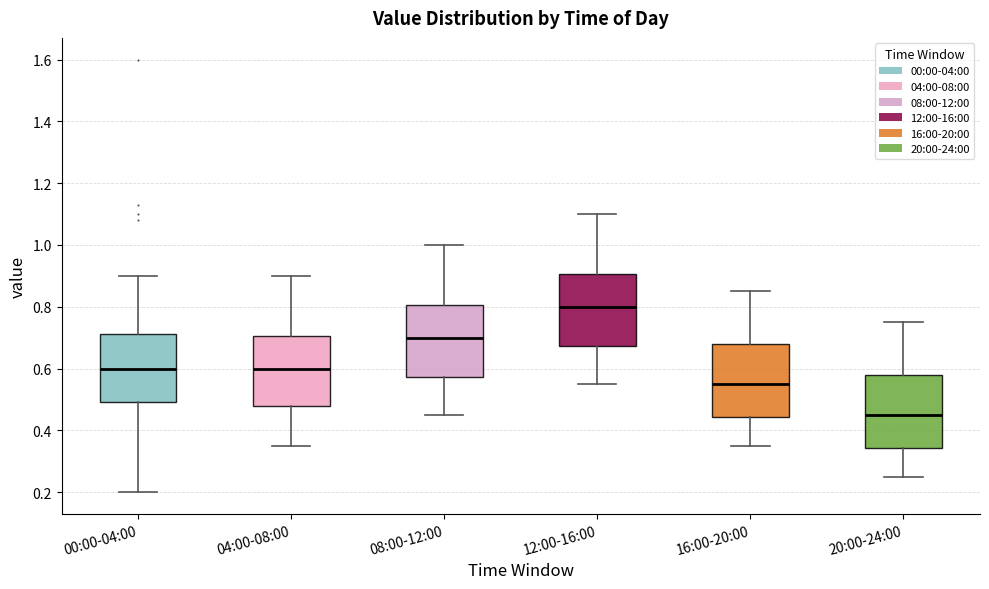

Where does the median line of the box for 20:00-24:00 sit on the y-axis? The values are not printed on the chart, so give them approximately, as read against the axis.

0.46